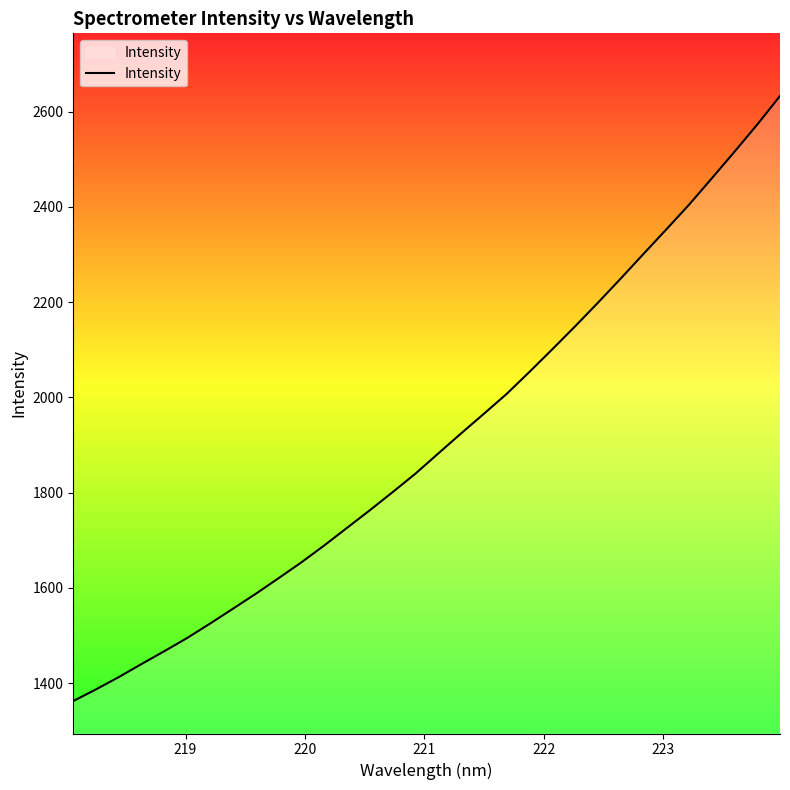

What is the greatest value displayed?

2632.6